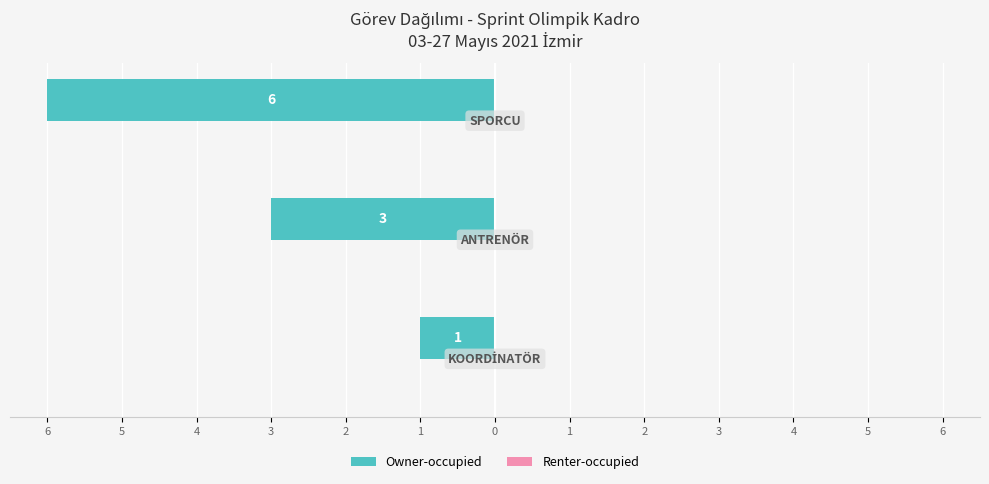

Does the chart contain any negative values?

Yes